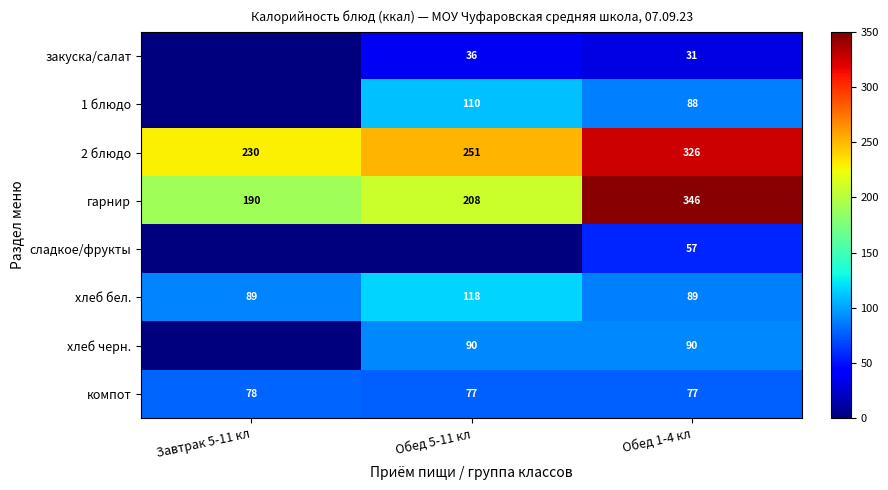

What is the difference between the гарнир values at Обед 5-11 кл and Завтрак 5-11 кл?

18